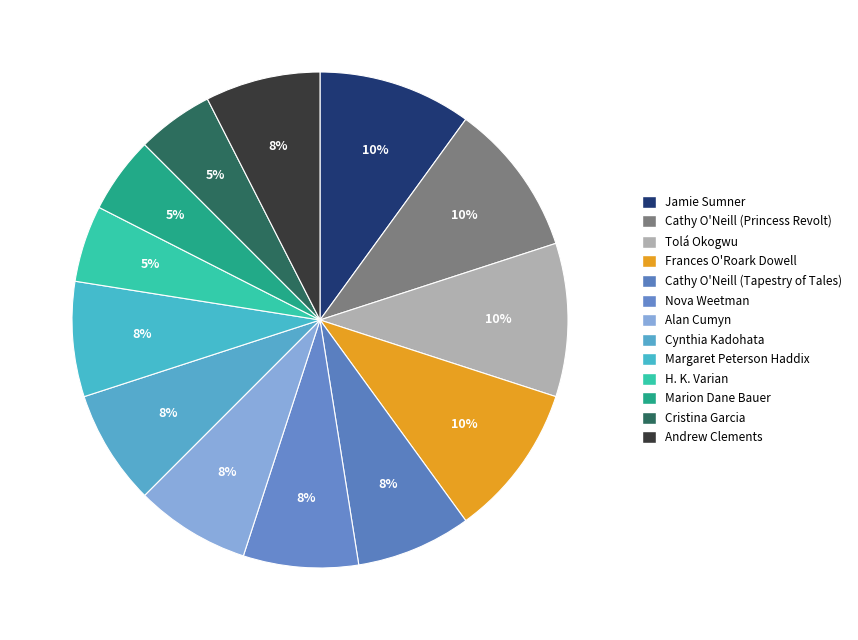

To the nearest percent, what is the average slice percentage?

8%